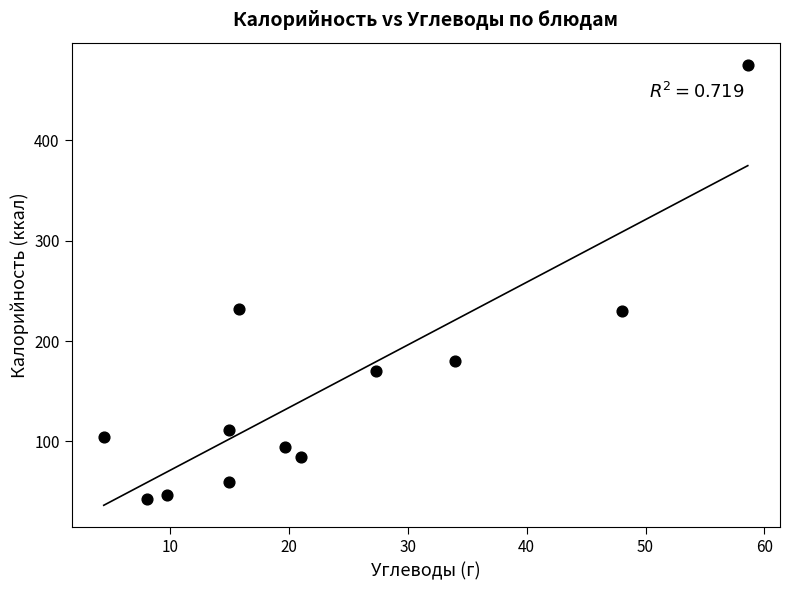

What is the range of X values (max minus min)?

54.2